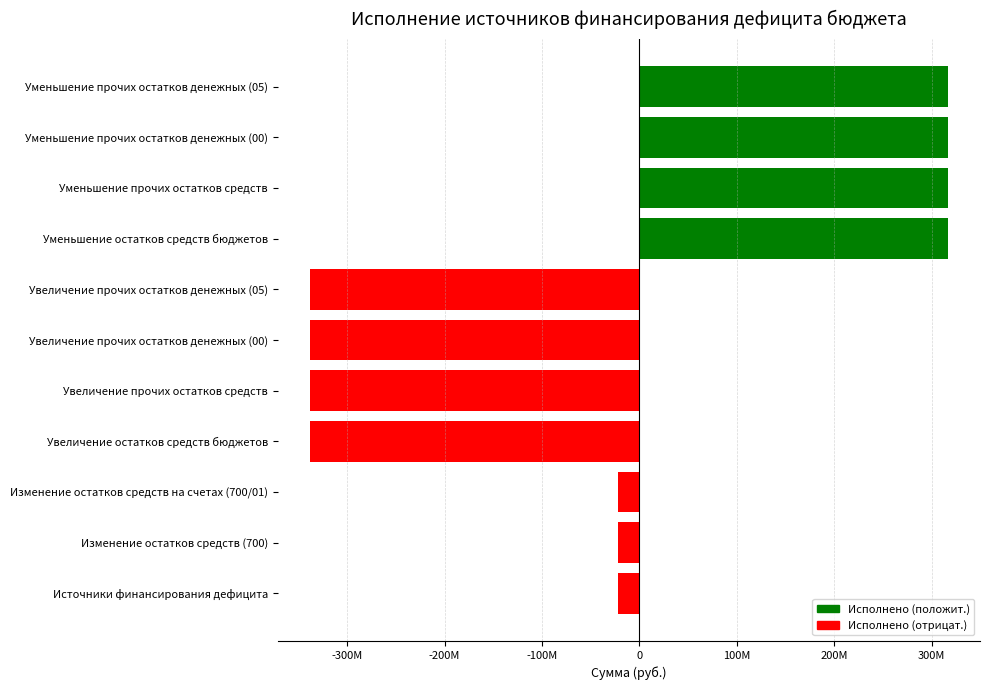

Does the chart contain stacked bars?

No